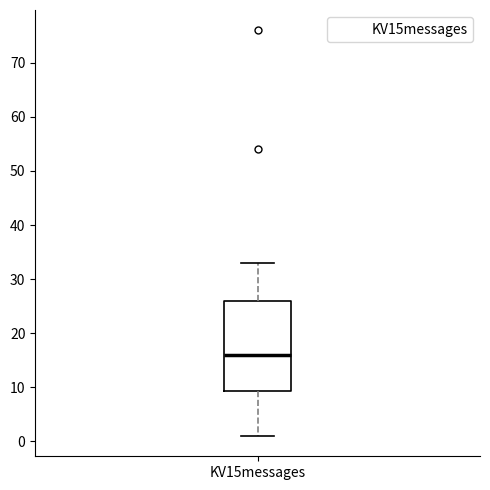

Transcribe this box plot: give where the median line is, the range the box spans, and where the two whiskers end, as read against the y-axis. The values are not printed on the chart, so give them approximately, as read against the axis.

median 16, box 9 to 26, whiskers 1 to 33